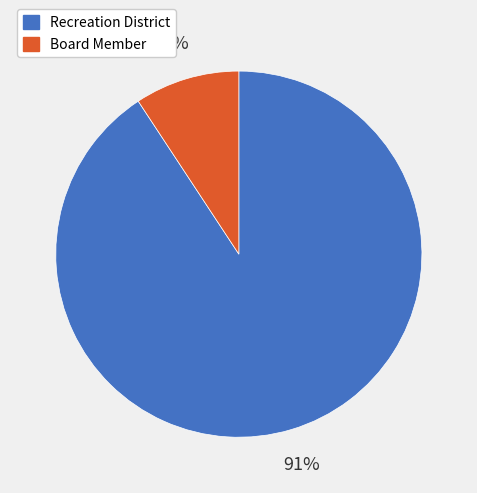

To the nearest percent, what is the combined percentage of Board Member and Recreation District?

100%